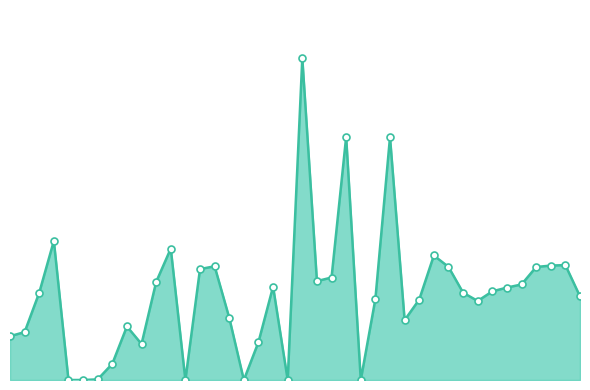

Does the chart have visible grid lines?

No